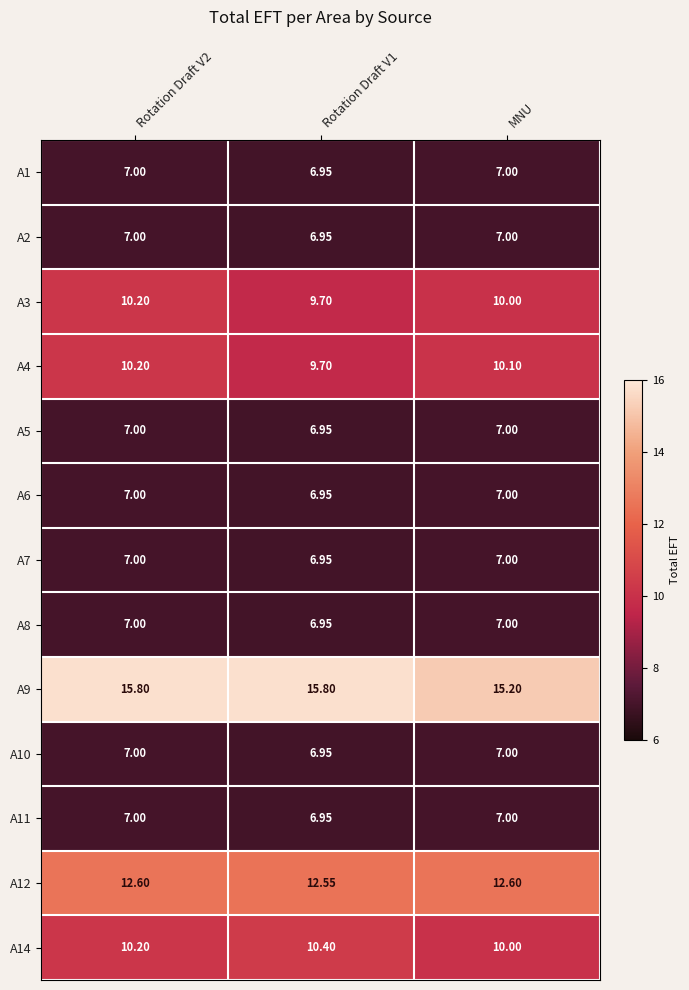

At which category is the sum across all series the highest?

Rotation Draft V2